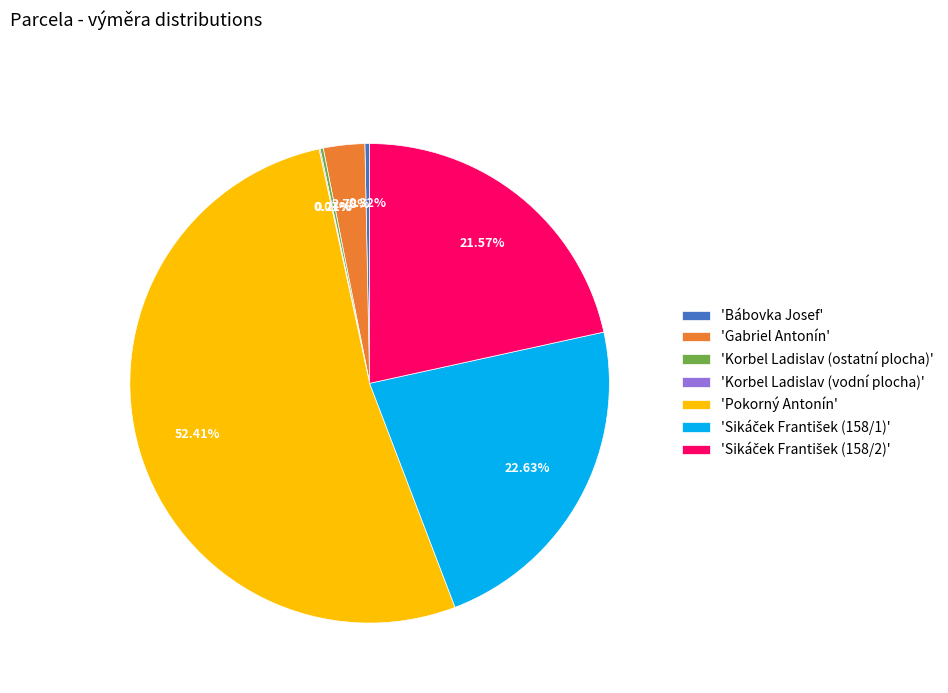

Between 'Pokorný Antonín' and 'Bábovka Josef', which is larger?

'Pokorný Antonín'